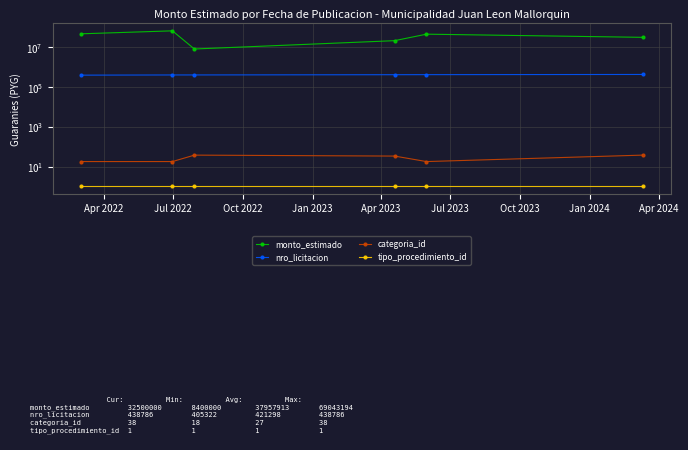

The tipo_procedimiento_id series shows 1 at Jul 2022. True or false?

True